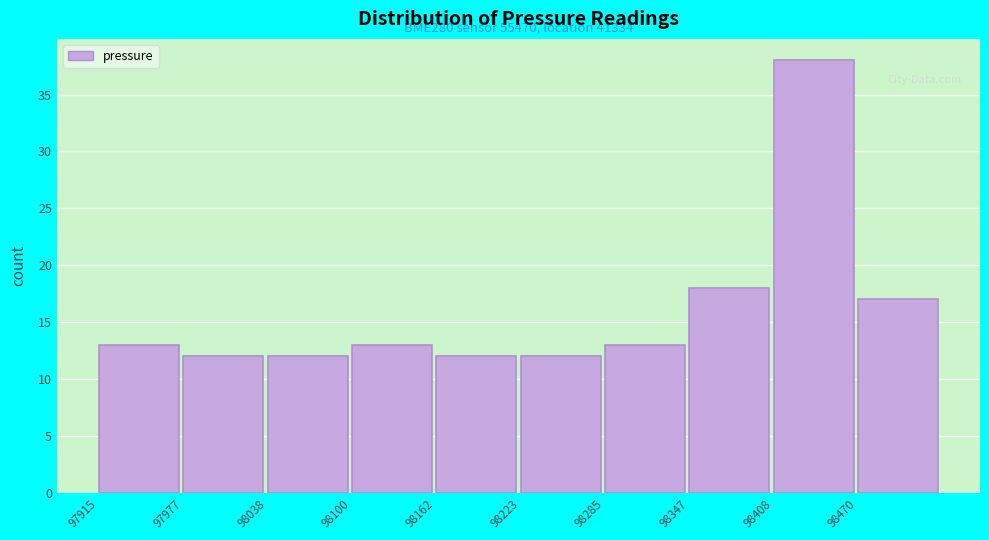

Which range on the x-axis has the tallest bar?

98410 to 98470